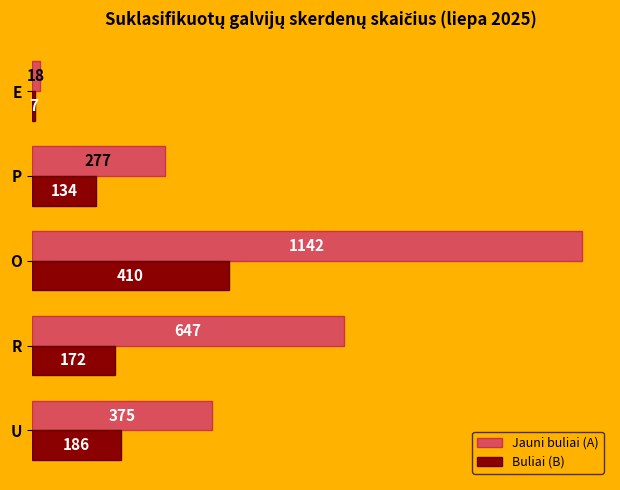

What is the total value across all series at O?

1552